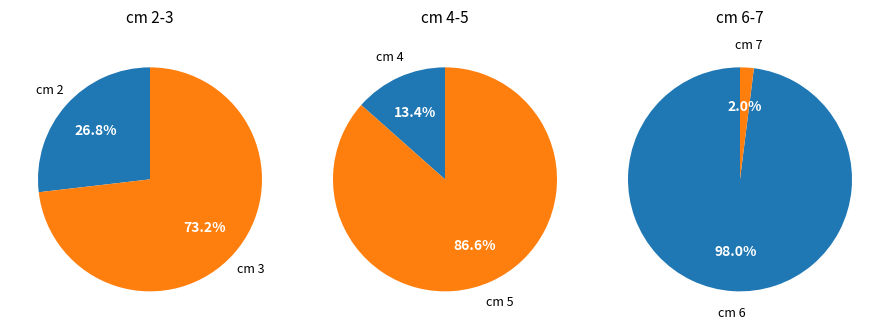

How many slices are in this pie chart?

6